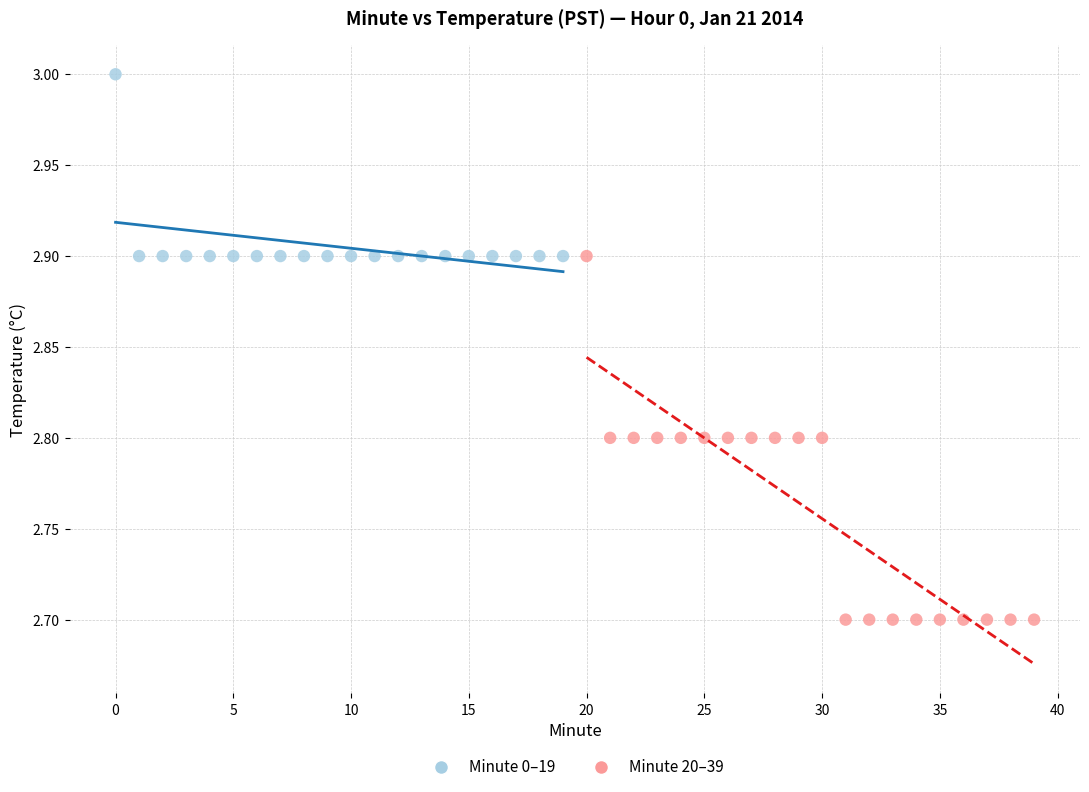

Which series contains the highest Y value?

Minute 0–19